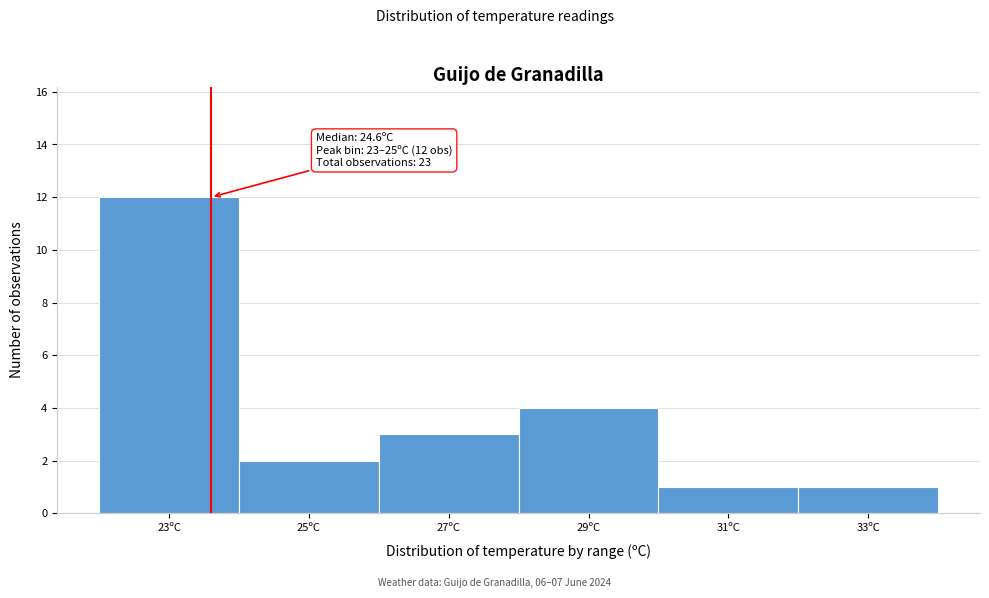

Reading left to right, what are all the values shown in this chart?

12	2	3	4	1	1